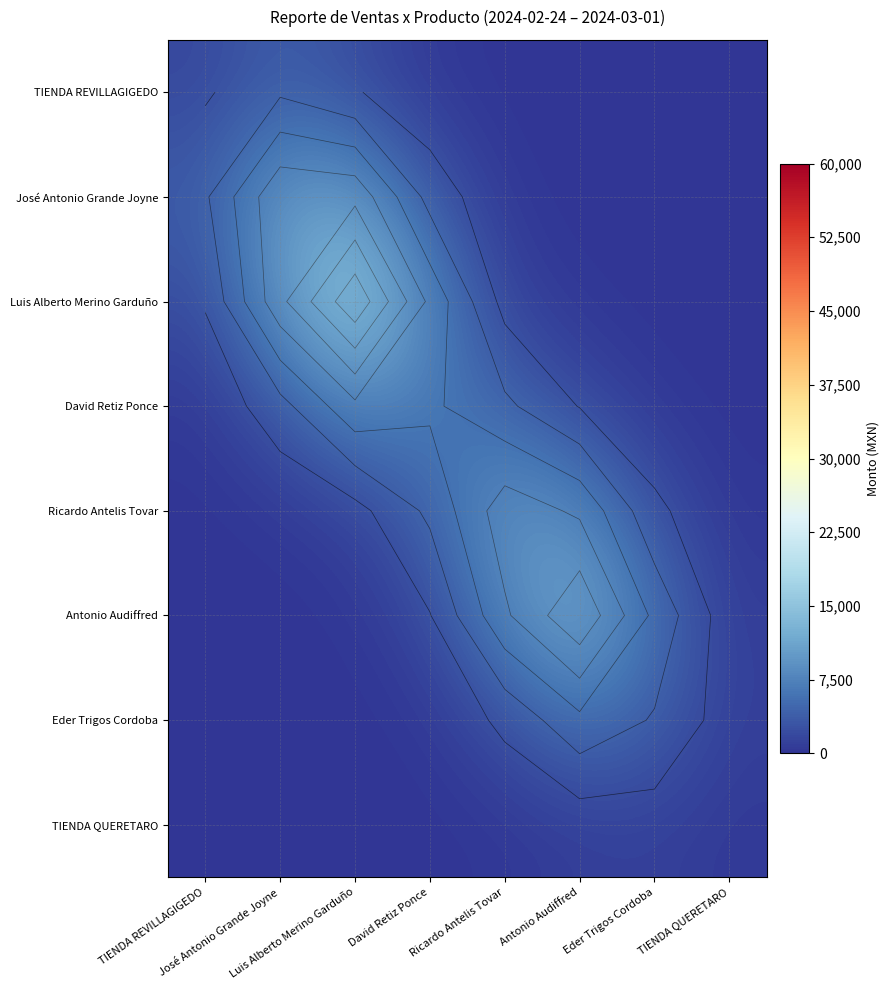

Which has a higher value, Eder Trigos Cordoba or TIENDA REVILLAGIGEDO?

TIENDA REVILLAGIGEDO